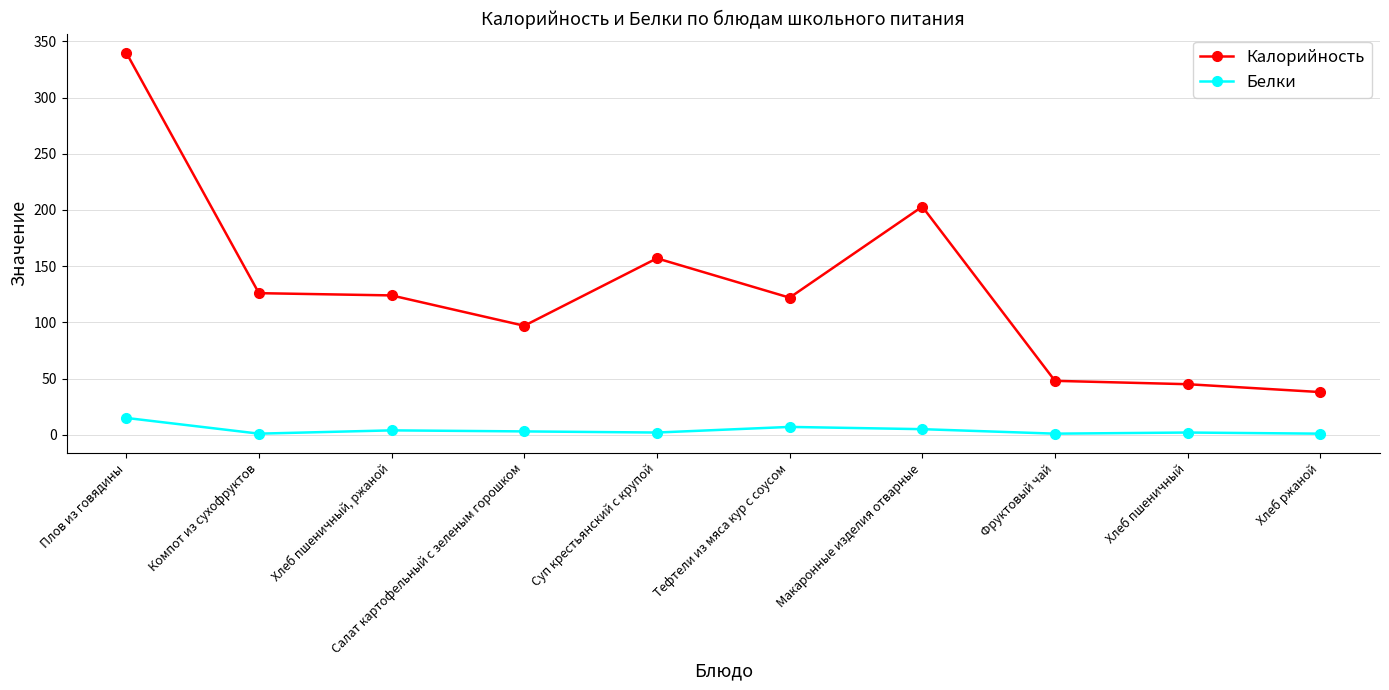

Is it true that Калорийность equals 38.0 at Хлеб ржаной?

True